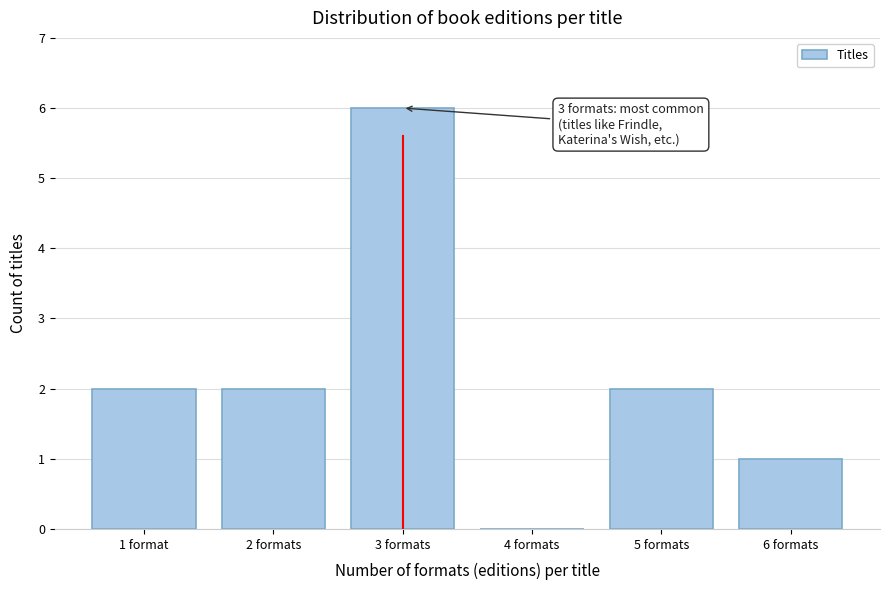

Reading right to left, what are all the values shown in this chart?

6 formats=1	5 formats=2	4 formats=0	3 formats=6	2 formats=2	1 format=2